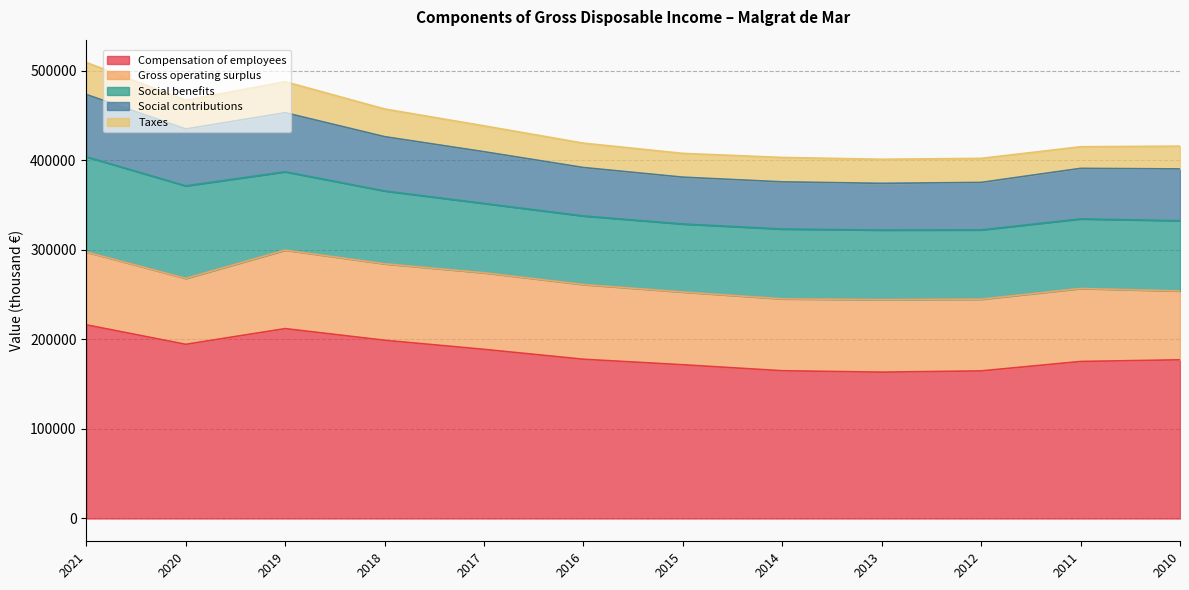

What is the difference between the maximum and minimum values in the Taxes series?

11641